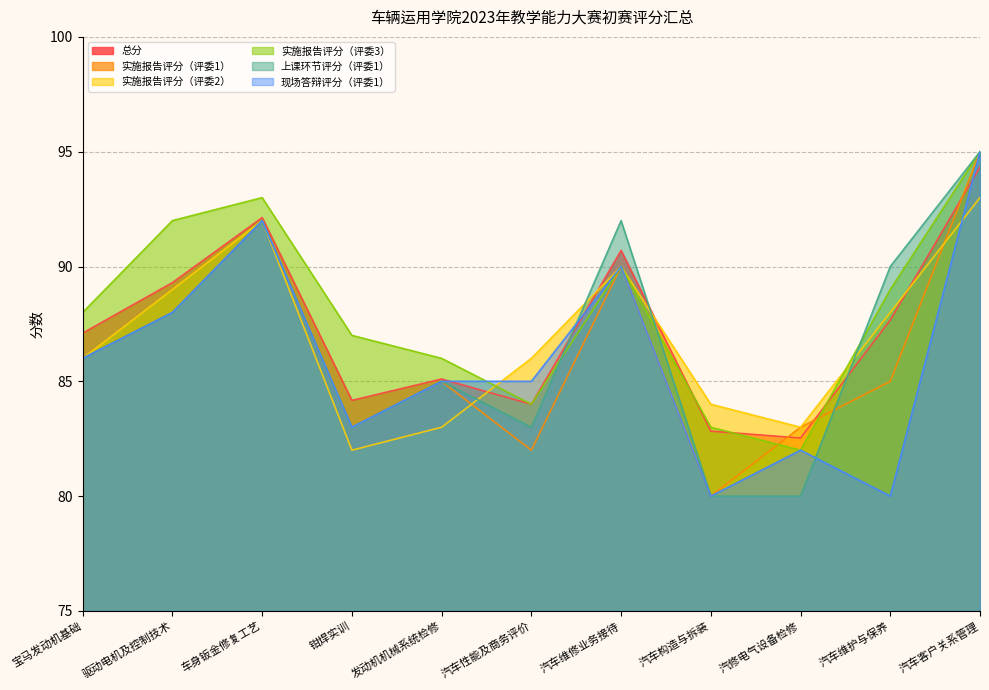

Which category has the lowest value across all series?

汽车构造与拆装